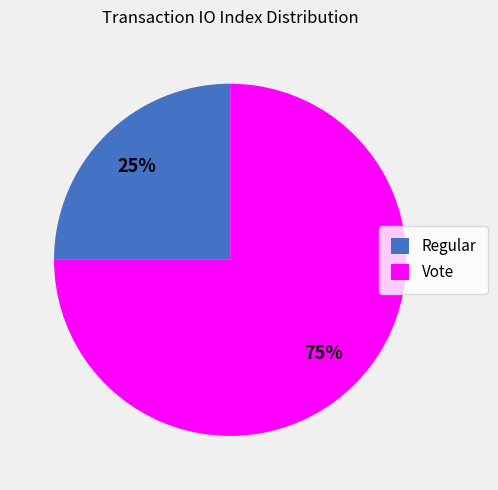

Combined, do Regular and Vote account for over 50%?

Yes